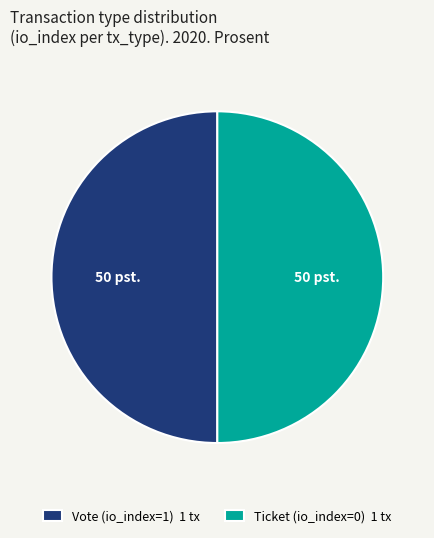

True or false: Ticket (io_index=0) 1 tx accounts for 36% of the total.

False